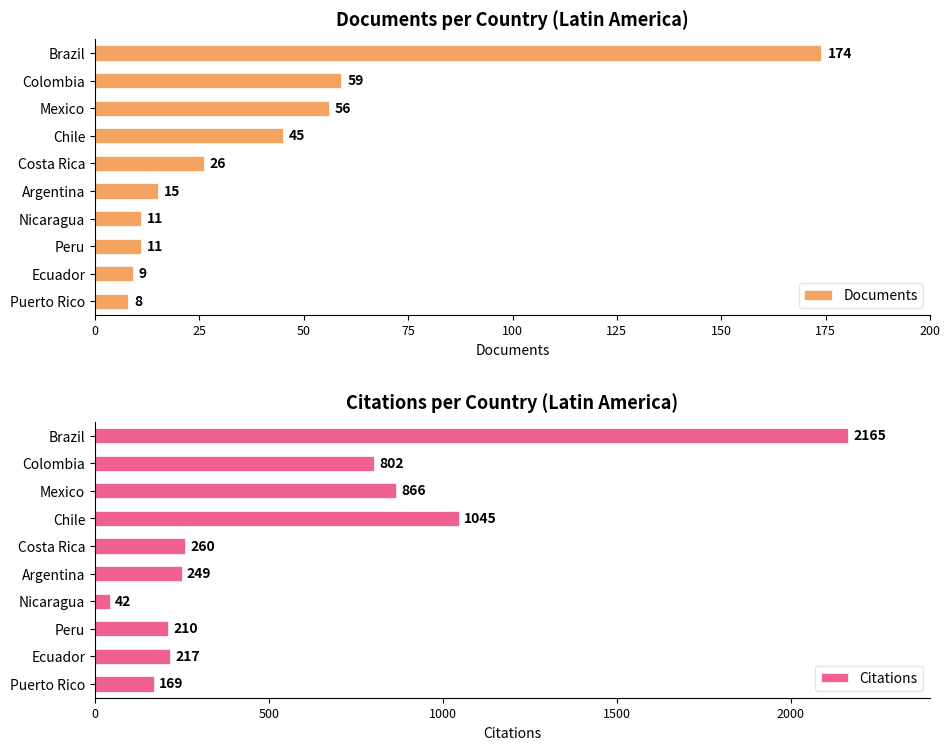

What is the sum of the Citations values at Chile and Costa Rica?

1305